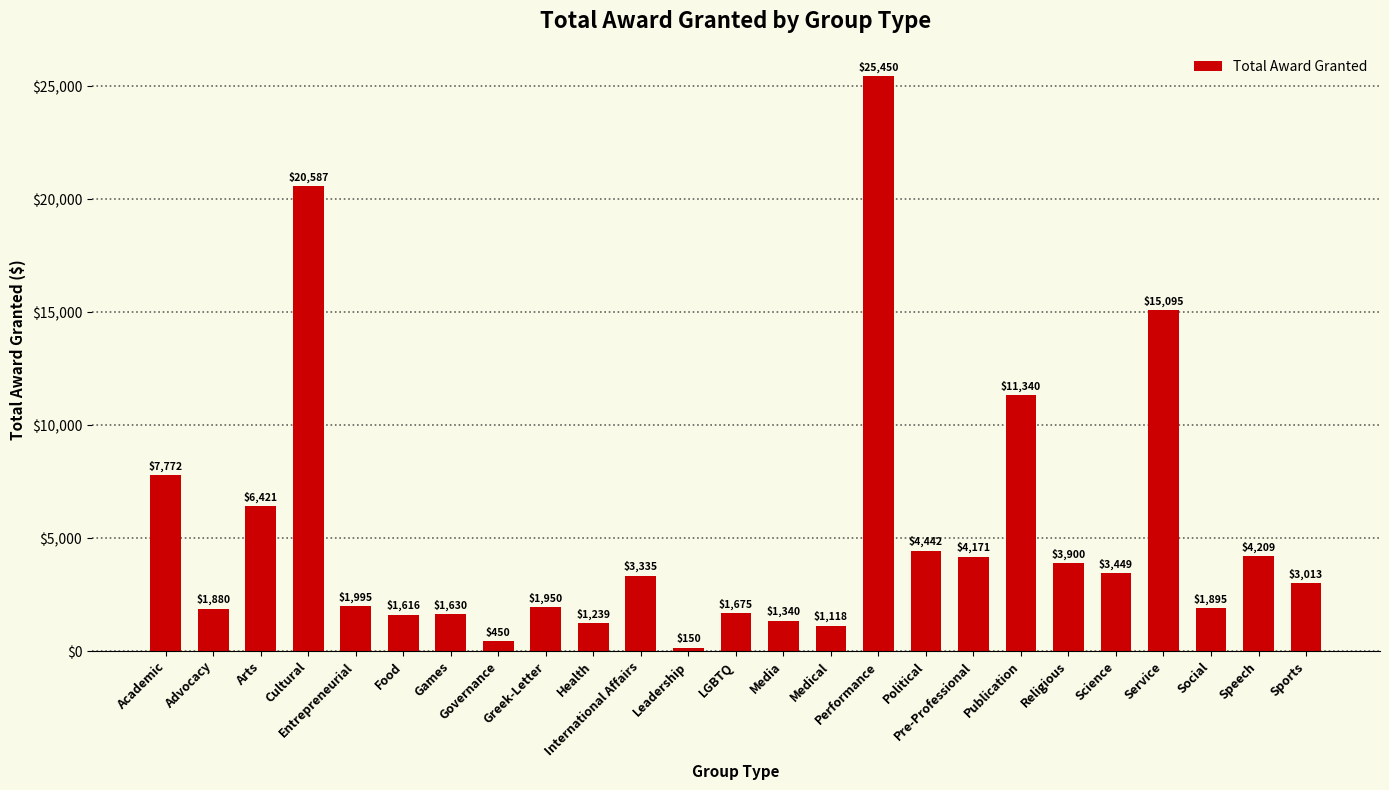

What is the label of the 14th bar from the left?

Media